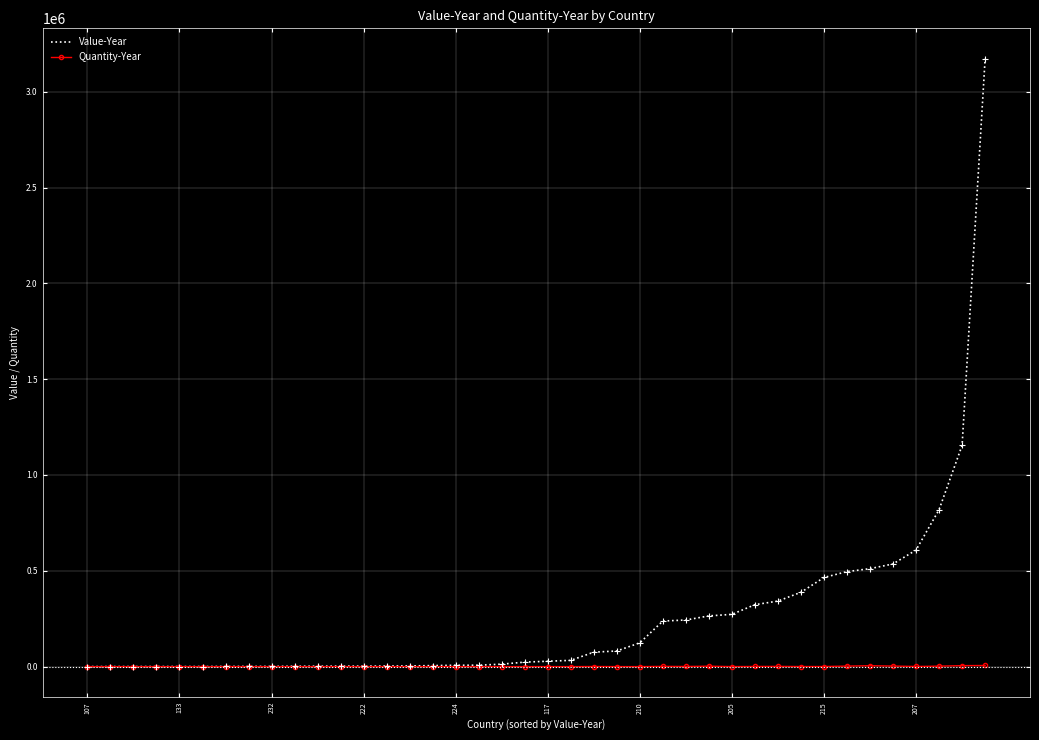

Which series has the largest range (max minus min)?

Value-Year